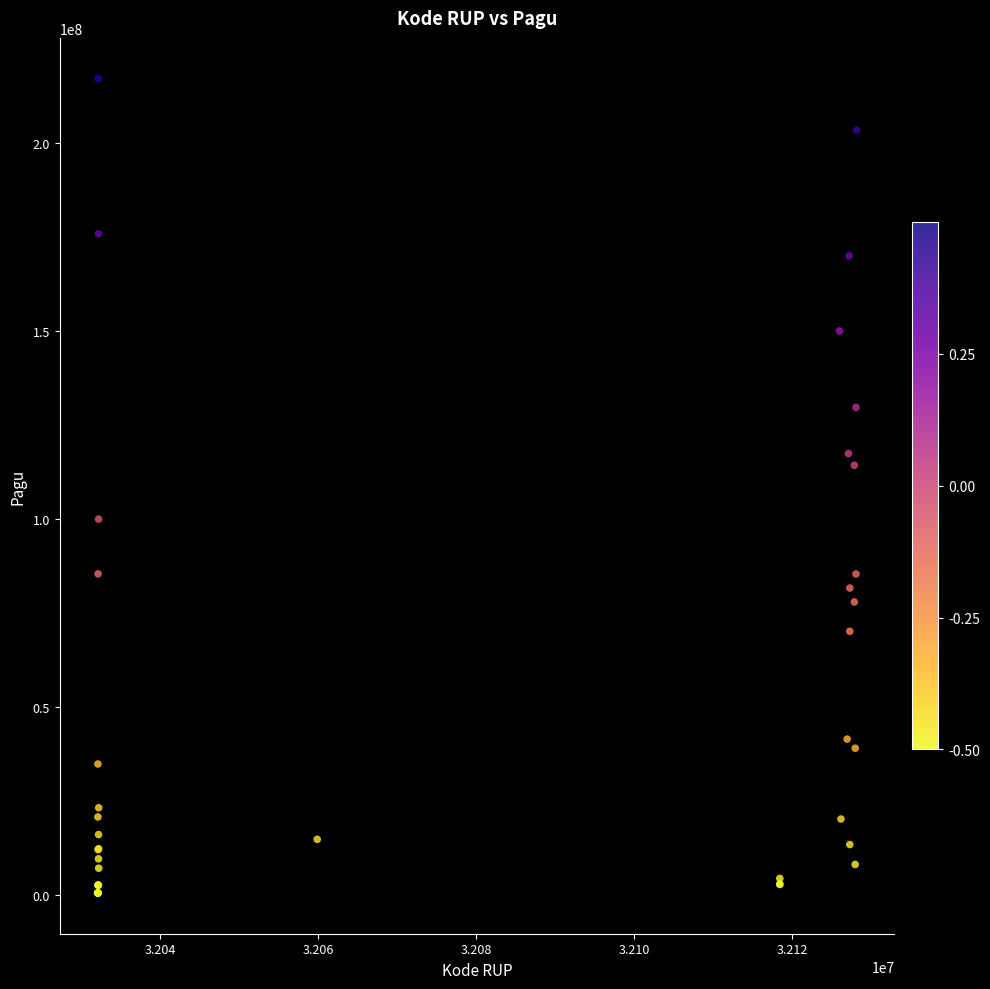

What Y value in the scatter plot is closest to 108830000?

114296000